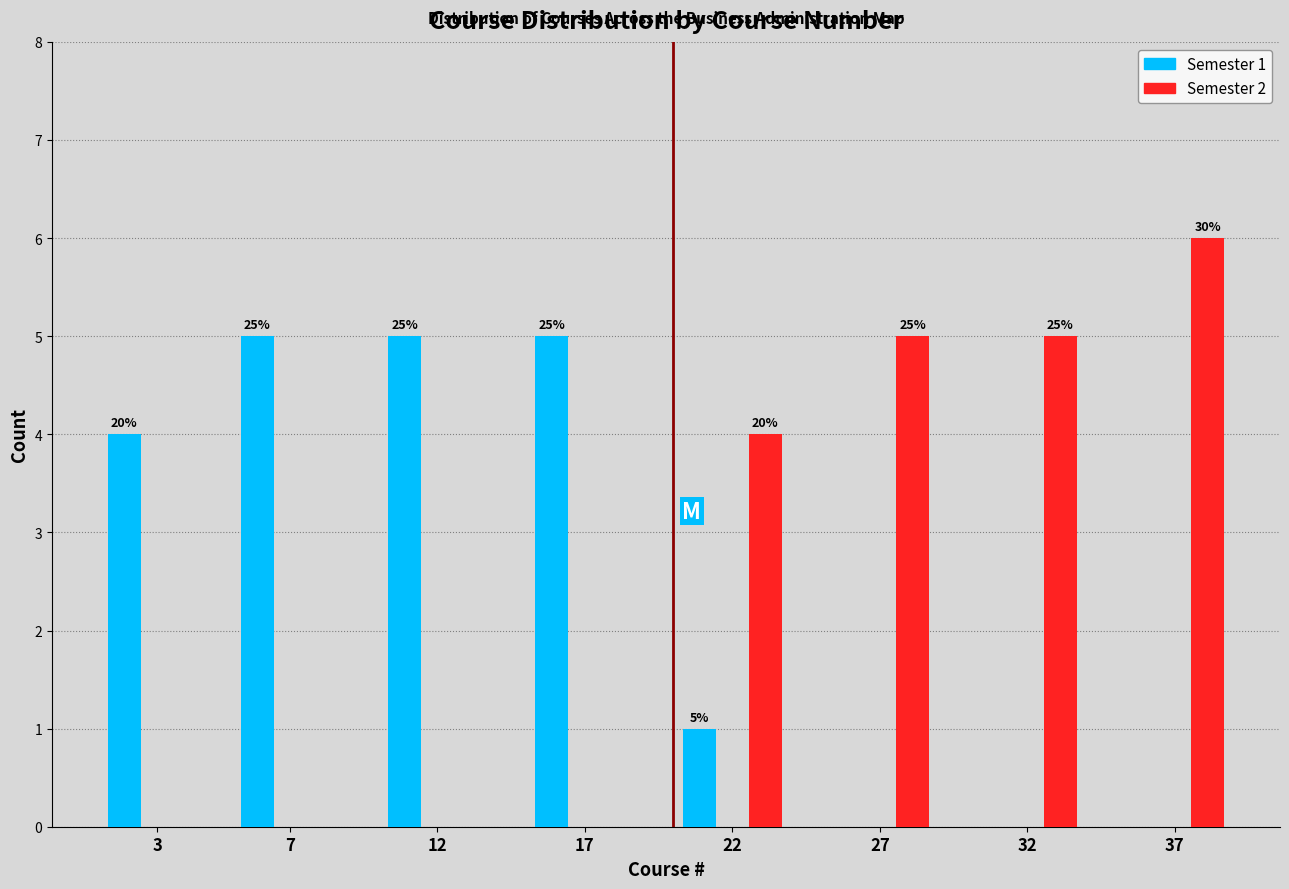

How many groups of bars are there?

8